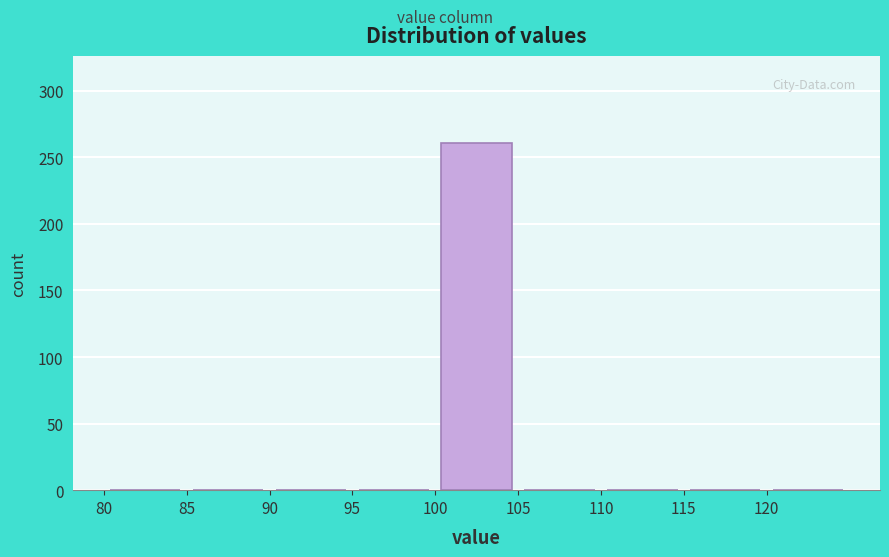

Reading left to right, list every bar in this chart as the range it spans on the x-axis followed by its height. The values are not printed on the chart, so give them approximately, as read against the axis.

80 to 85: 0
85 to 90: 0
90 to 95: 0
95 to 100: 0
100 to 105: 260
105 to 110: 0
110 to 115: 0
115 to 120: 0
120 to 125: 0